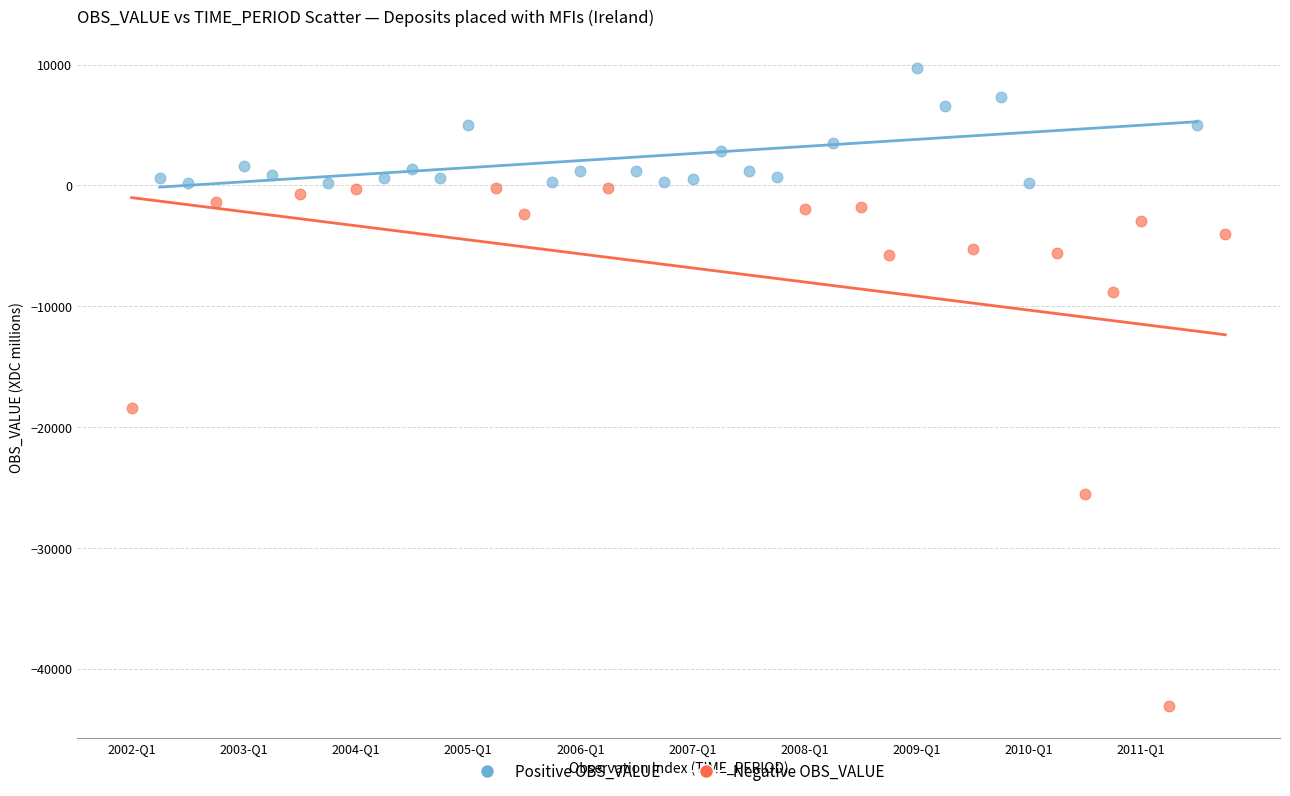

Which series reaches the minimum Y coordinate?

Negative OBS_VALUE